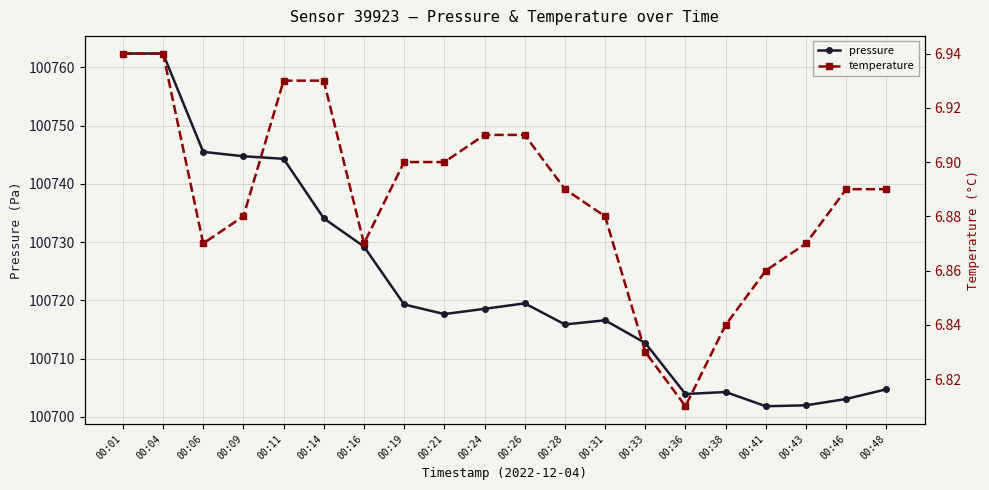

What is the sum of the pressure values at 00:33 and 00:36?

201416.6